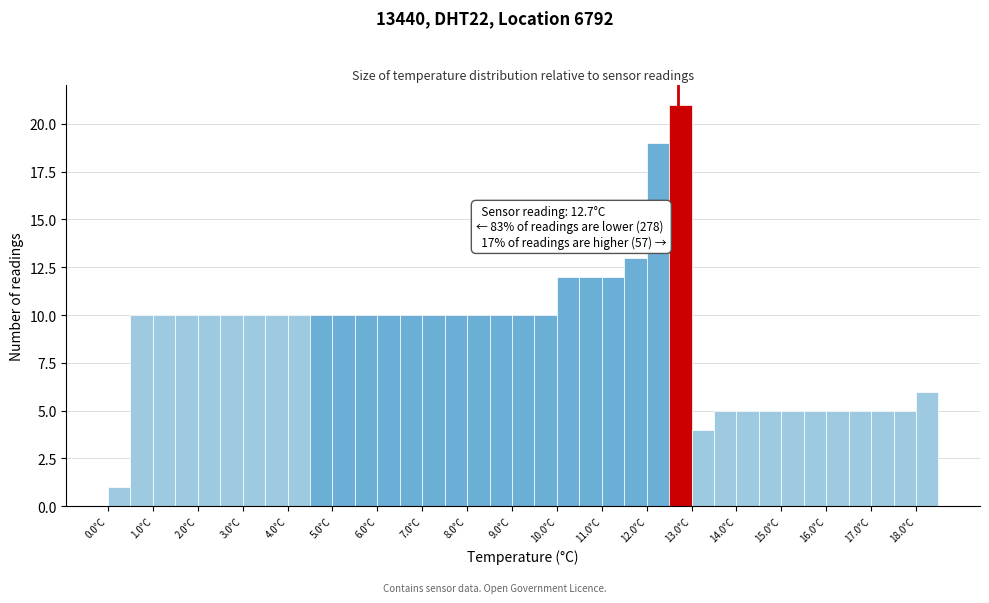

Over which range of the x-axis is the bar tallest?

12.5 to 13.0